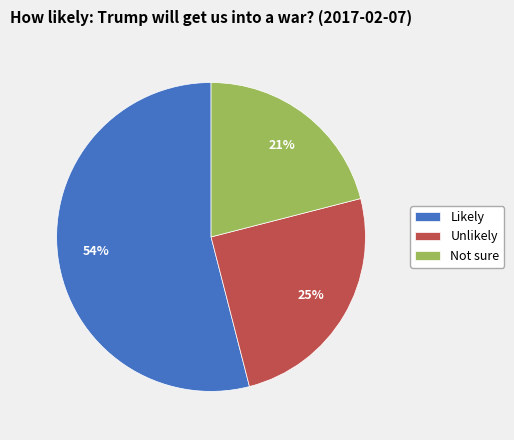

Count the number of slices in the pie.

3